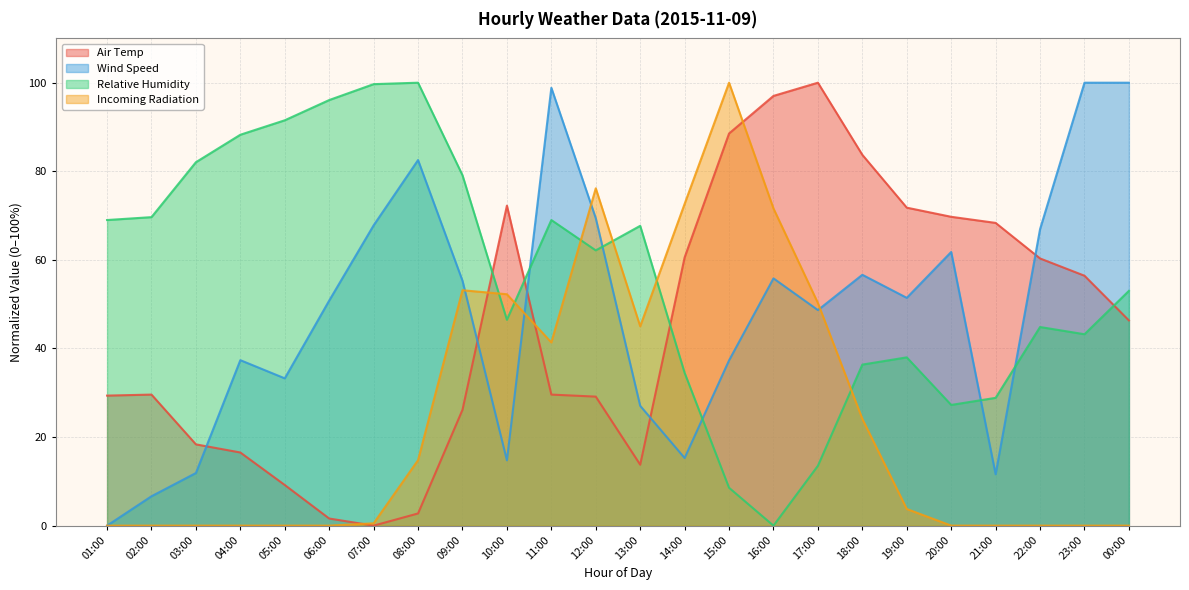

What value does the Air Temp series have at 02:00?

29.6